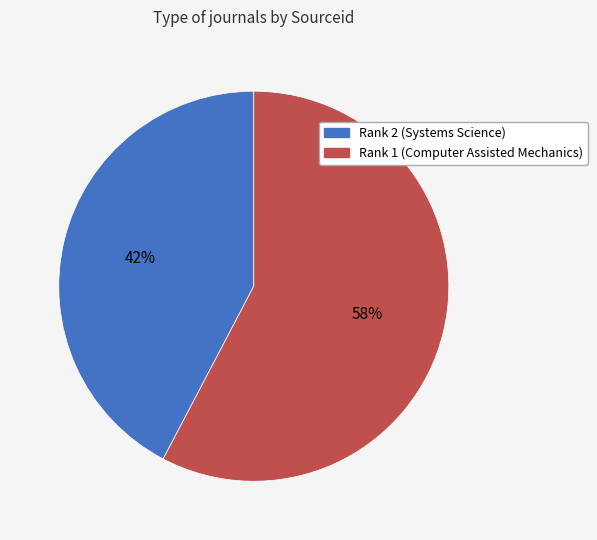

To the nearest percent, what is the combined percentage of Rank 1 (Computer Assisted Mechanics) and Rank 2 (Systems Science)?

100%